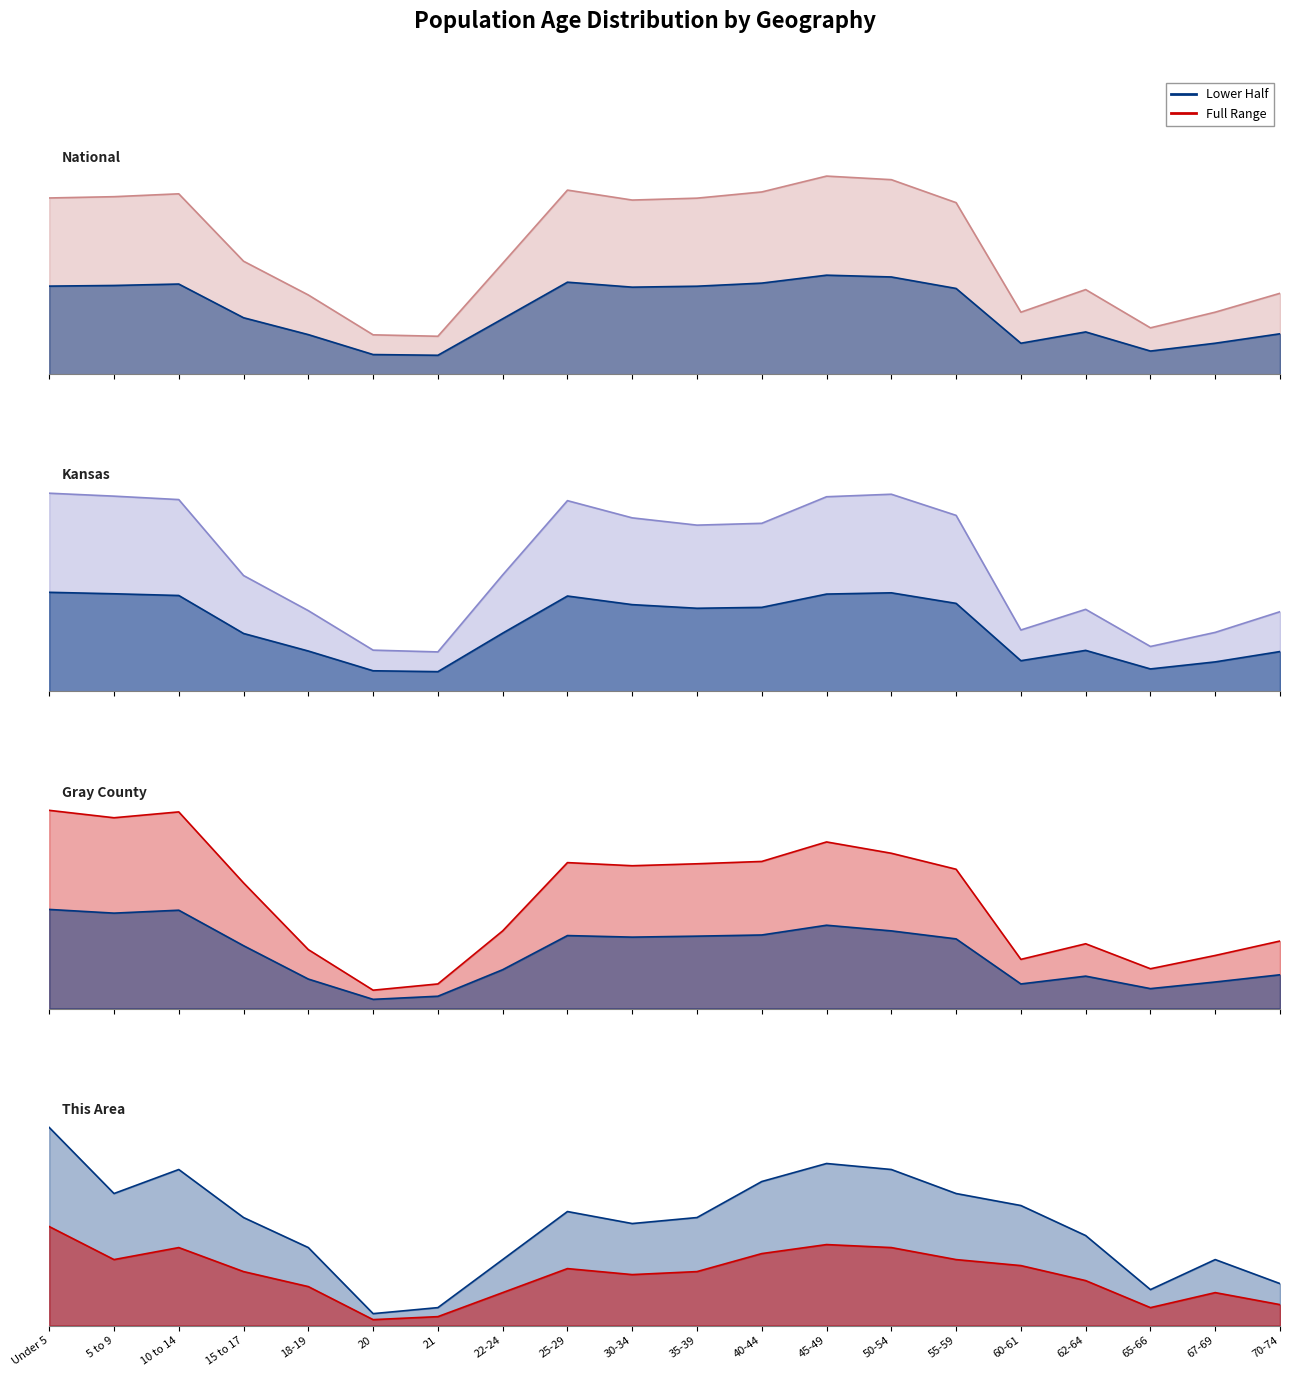

Rank the series at 65-66 from highest to lowest value.

National, Gray County, This Area, Kansas